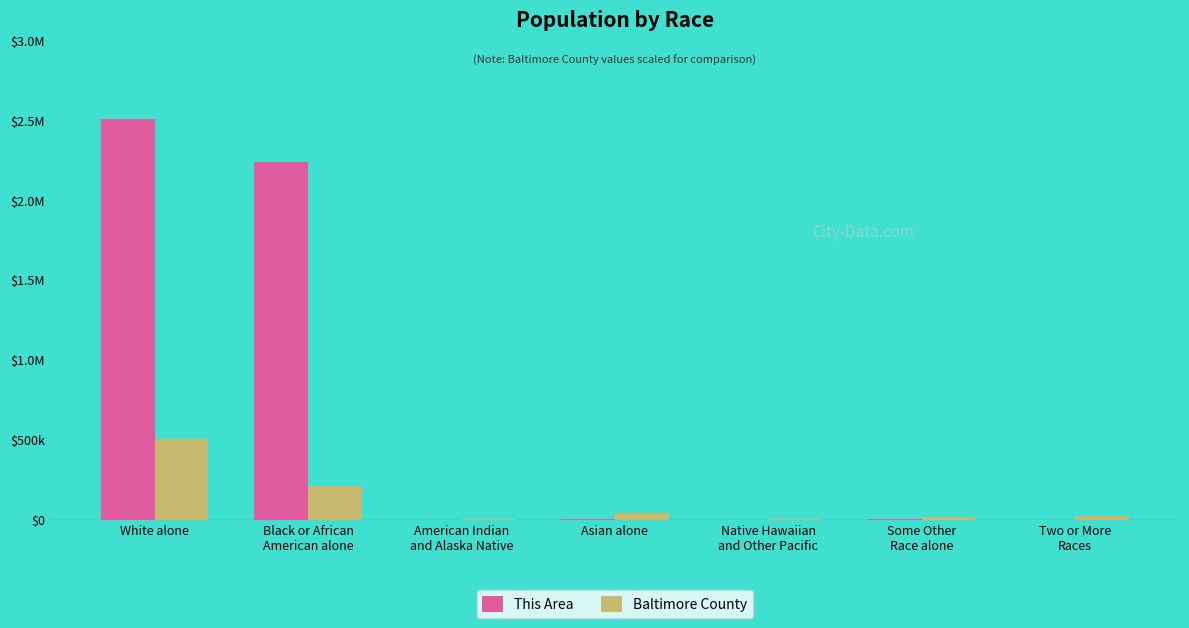

Are the bars horizontal?

No